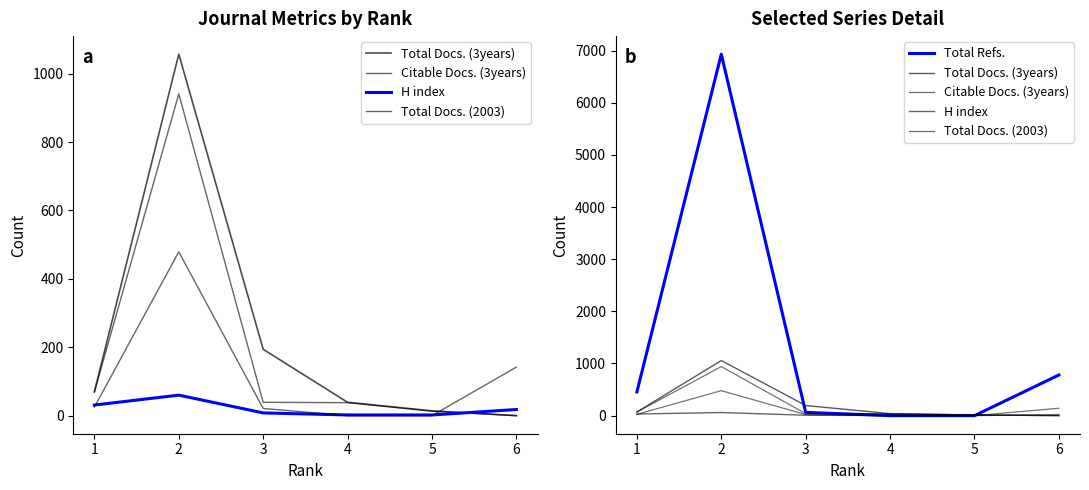

Does the chart display data point markers on the line(s)?

No